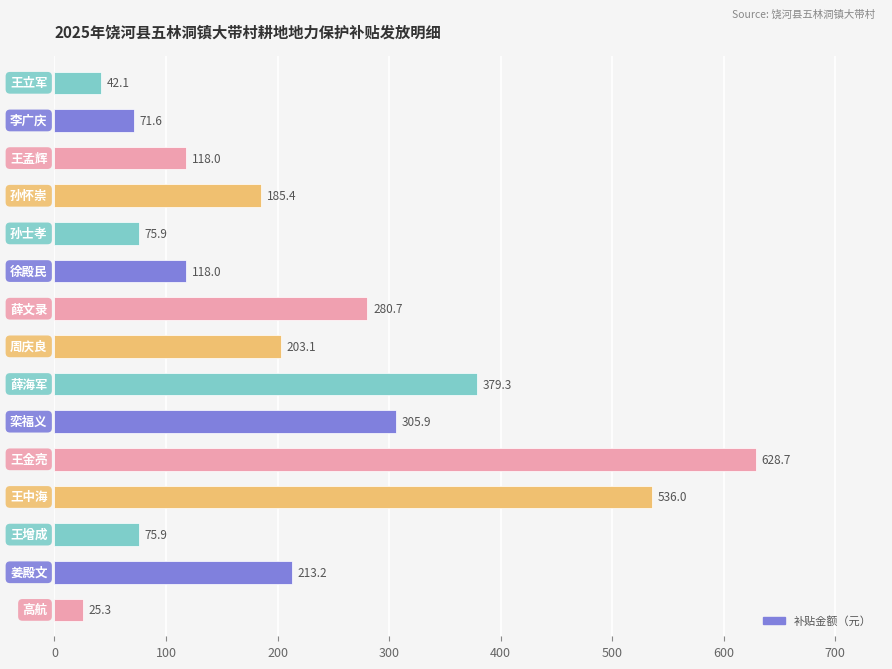

What is the smallest value displayed?

25.3